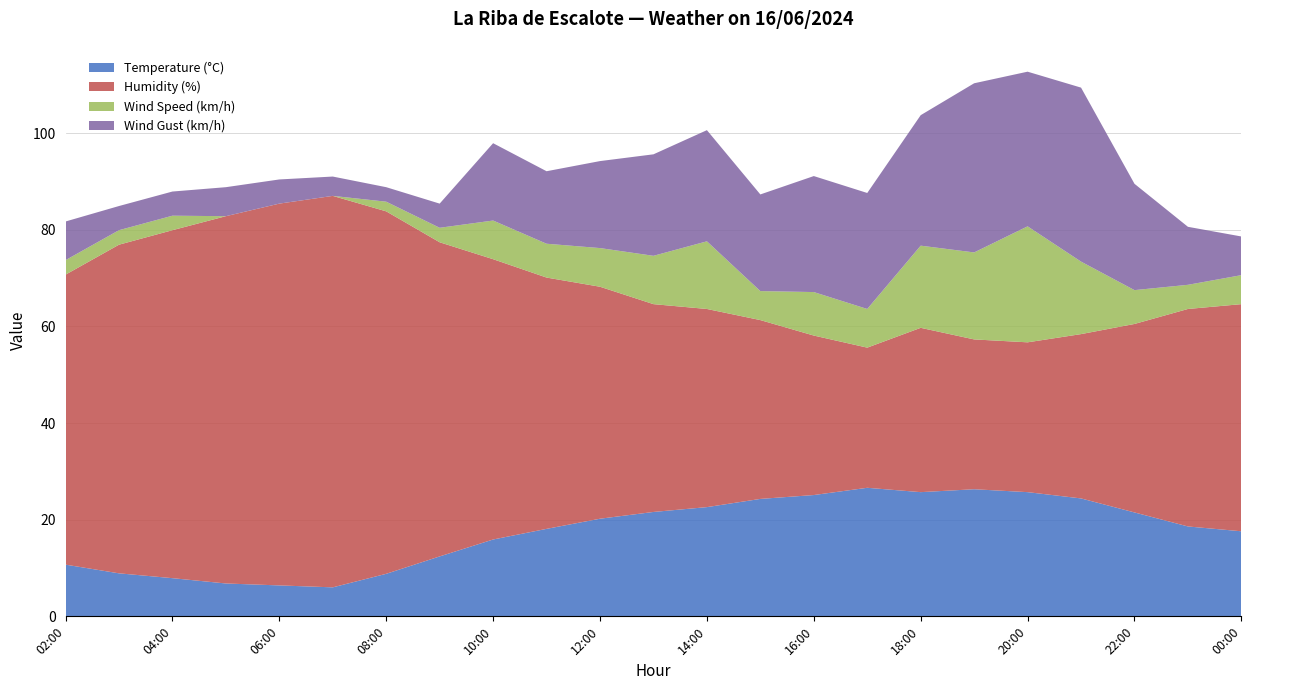

Reading right to left, extract all data points from this chart.

Temperature (°C): 17.6	18.6	21.5	24.4	25.7	26.3	25.7	26.6	25.1	24.3	22.6	21.6	20.2	18.1	15.9	12.4	8.8	6.0	6.4	6.8	7.9	8.9	10.7
Humidity (%): 47.0	45.0	39.0	34.0	31.0	31.0	34.0	29.0	33.0	37.0	41.0	43.0	48.0	52.0	58.0	65.0	75.0	81.0	79.0	76.0	72.0	68.0	60.0
Wind Speed (km/h): 6.0	5.0	7.0	15.0	24.0	18.0	17.0	8.0	9.0	6.0	14.0	10.0	8.0	7.0	8.0	3.0	2.0	0.0	0.0	0.0	3.0	3.0	3.0
Wind Gust (km/h): 8.0	12.0	22.0	36.0	32.0	35.0	27.0	24.0	24.0	20.0	23.0	21.0	18.0	15.0	16.0	5.0	3.0	4.0	5.0	6.0	5.0	5.0	8.0